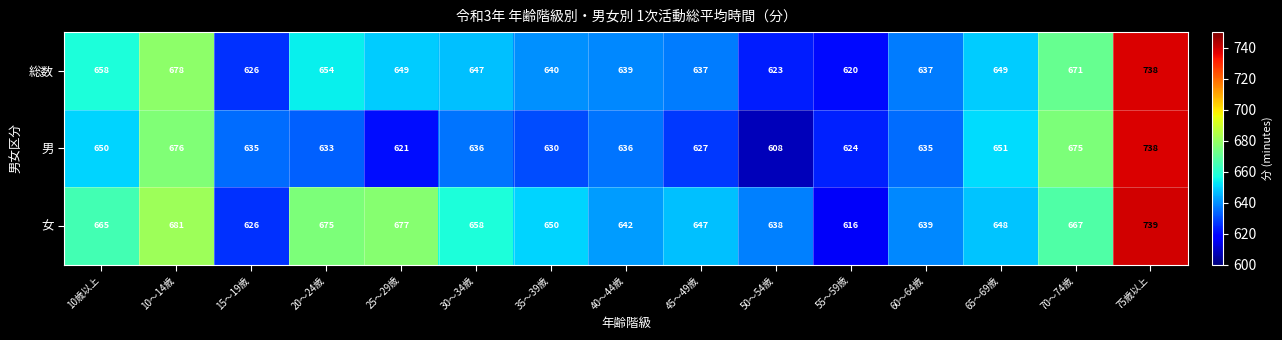

What is the maximum value shown in the chart?

739